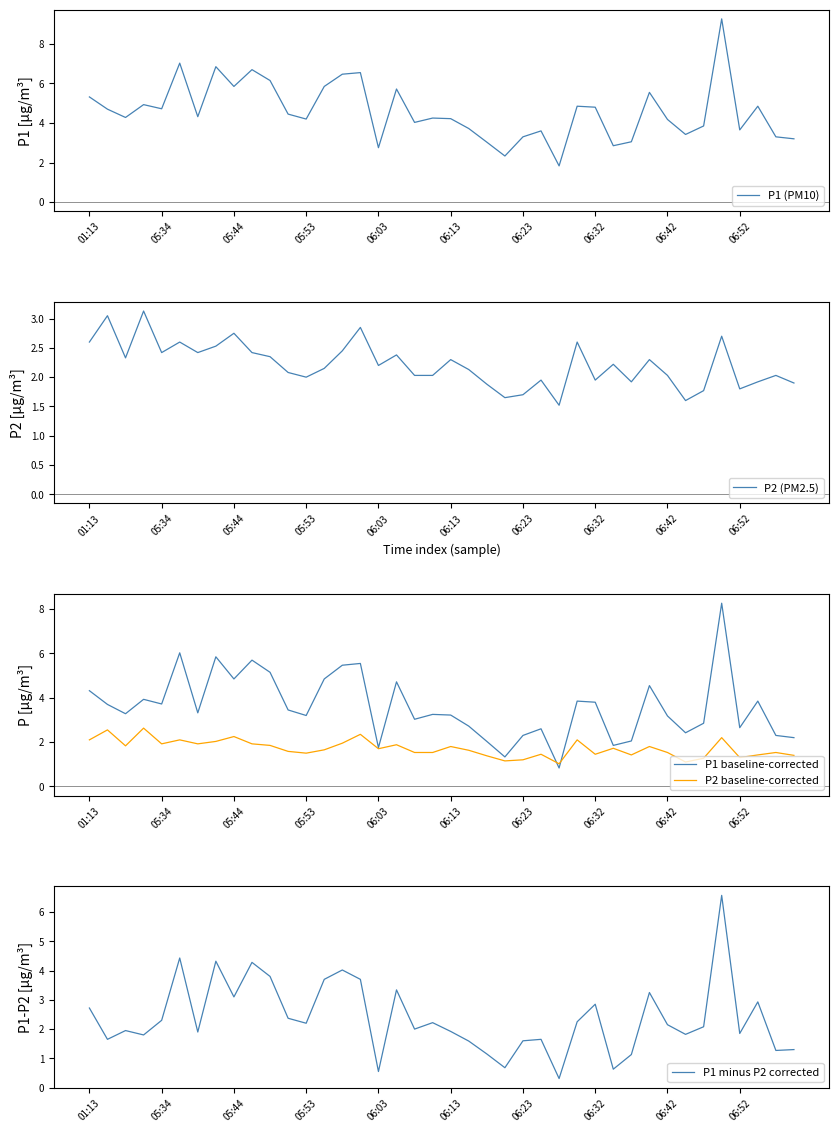

At which label is P2 (PM2.5) closest to 2?

05:53